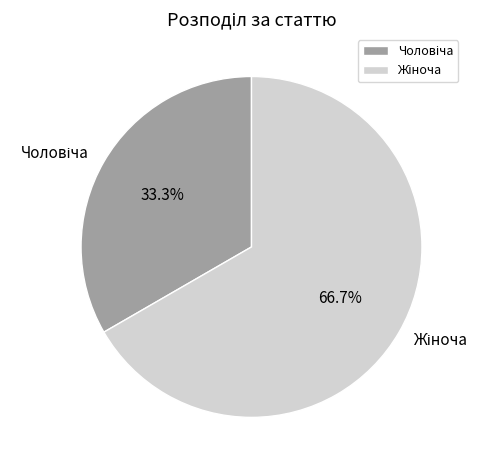

Does any single category account for the majority?

Yes